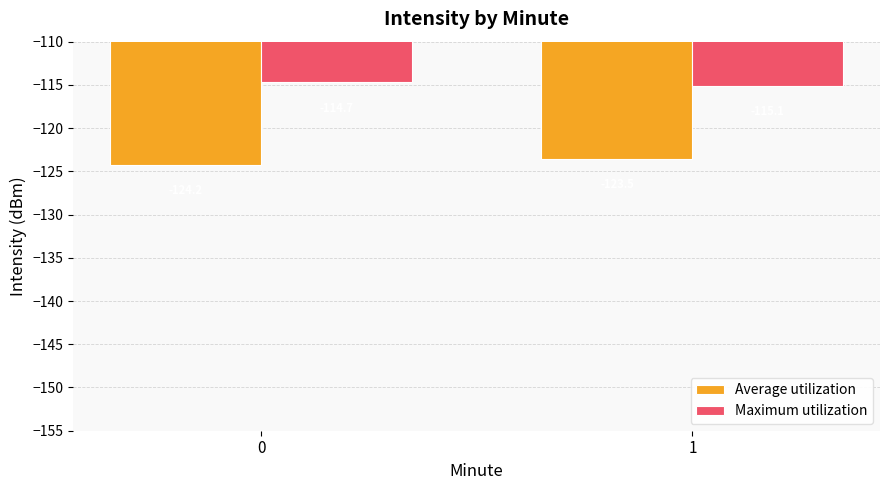

How many groups of bars are there?

2